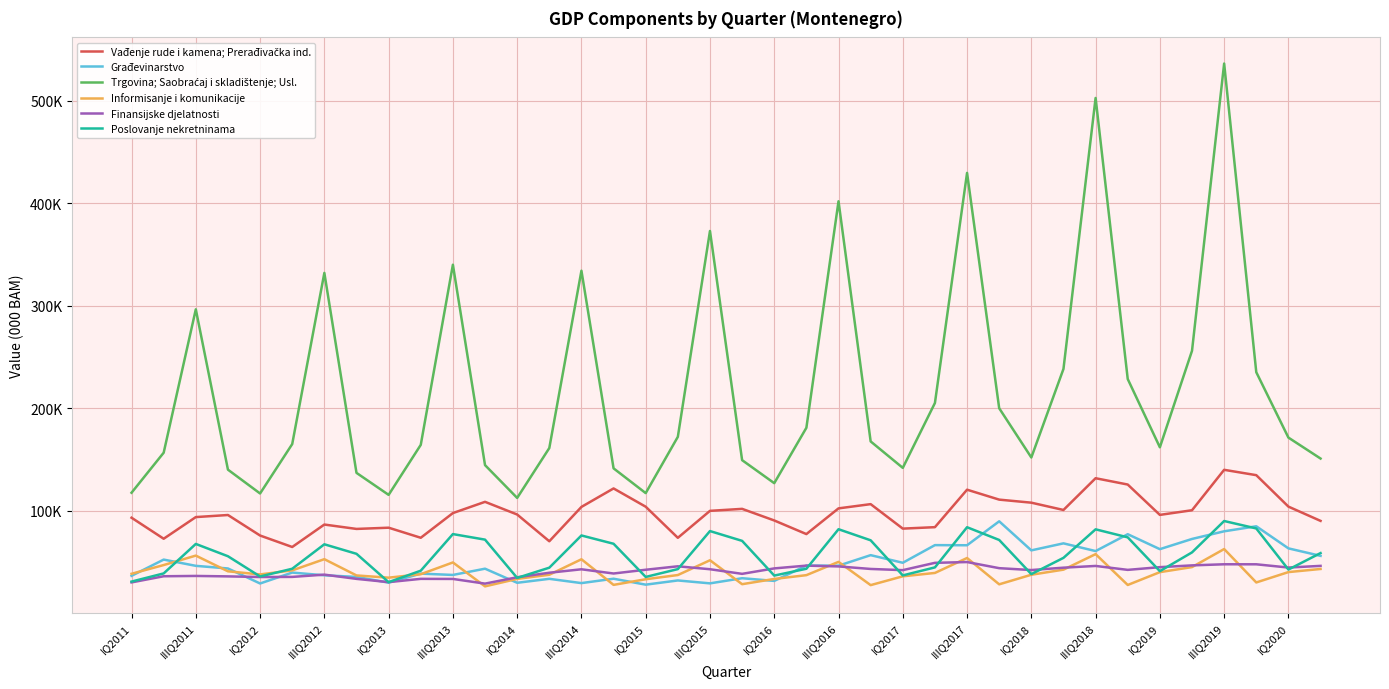

Does the chart have visible grid lines?

Yes